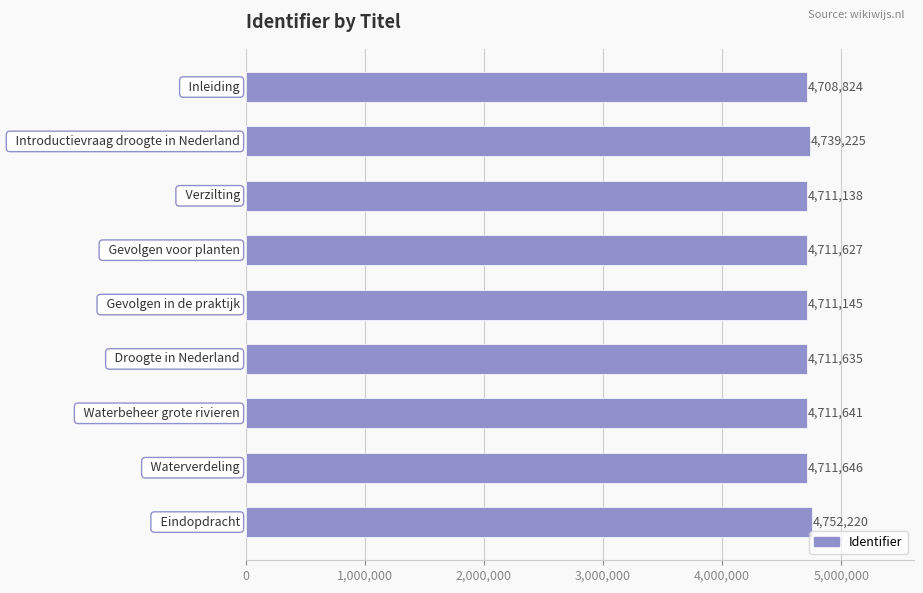

What is the minimum value shown in the chart?

4708824